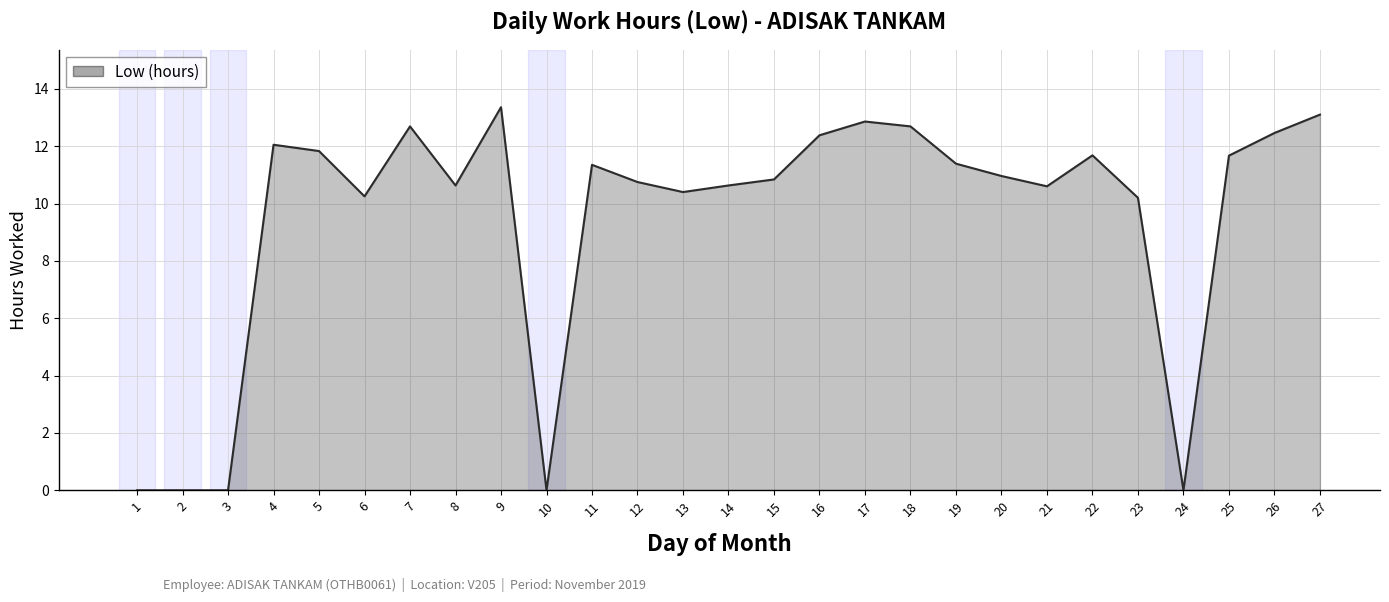

True or false: the data has more than 1 interior local peaks.

True